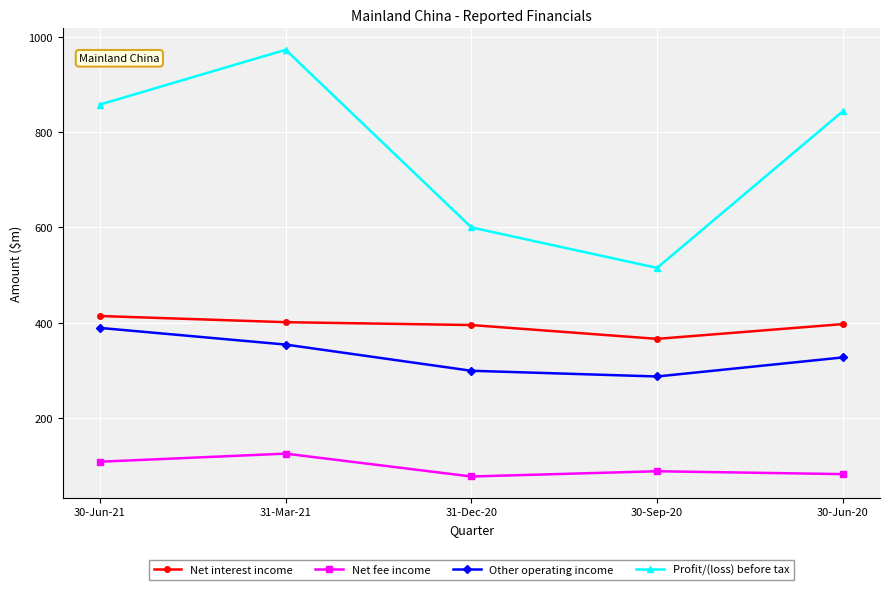

What is the difference between the second highest and second lowest values in the Profit/(loss) before tax series?

258